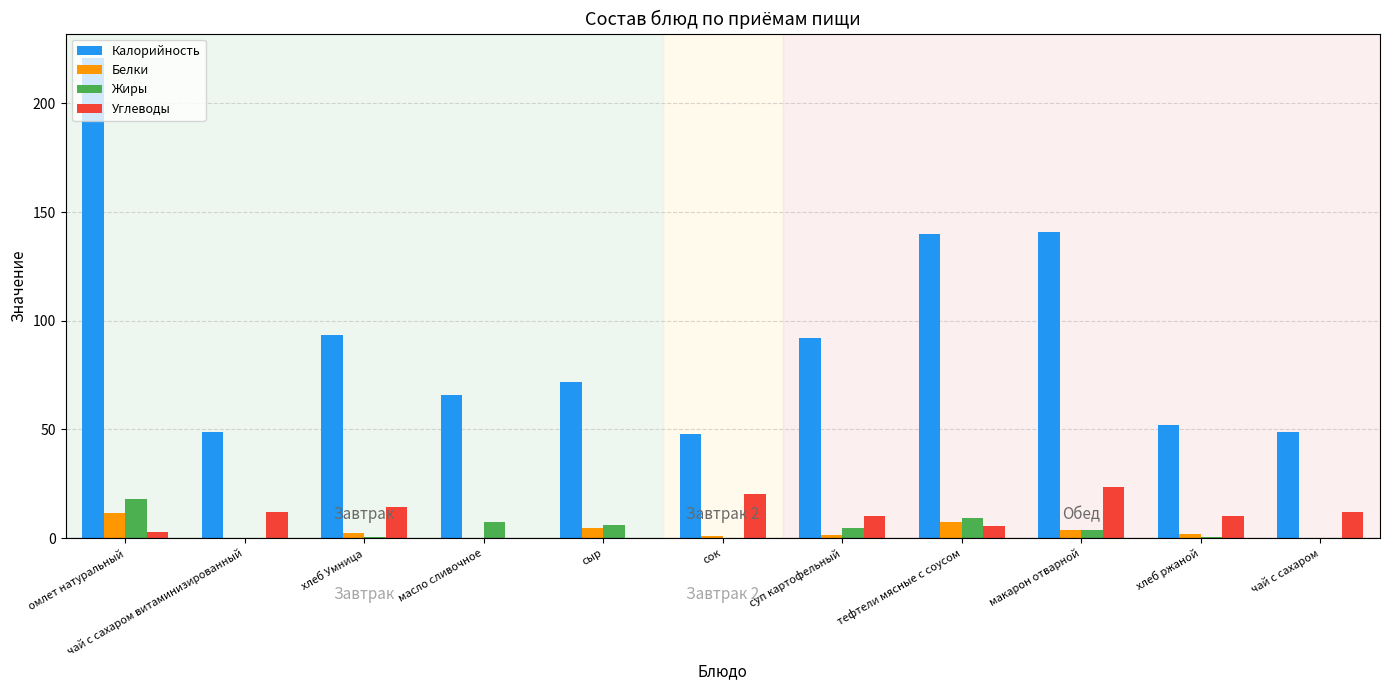

Does the chart contain stacked bars?

No